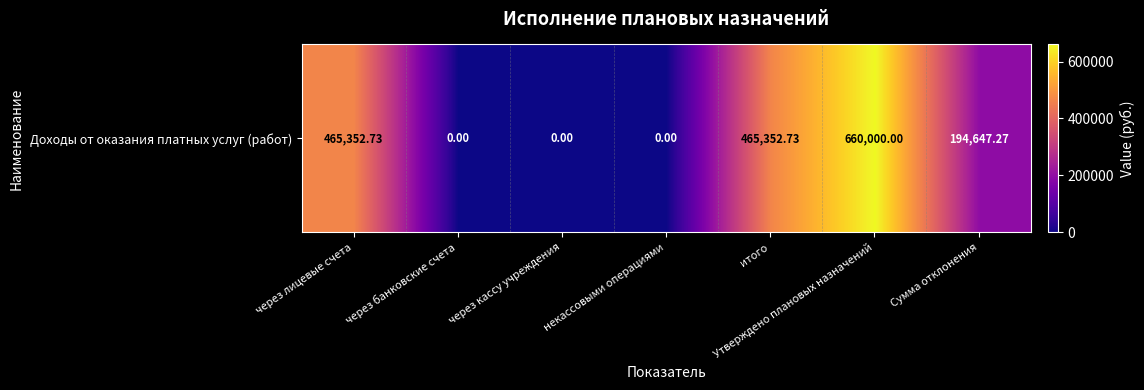

What is the maximum value shown in the chart?

660000.0